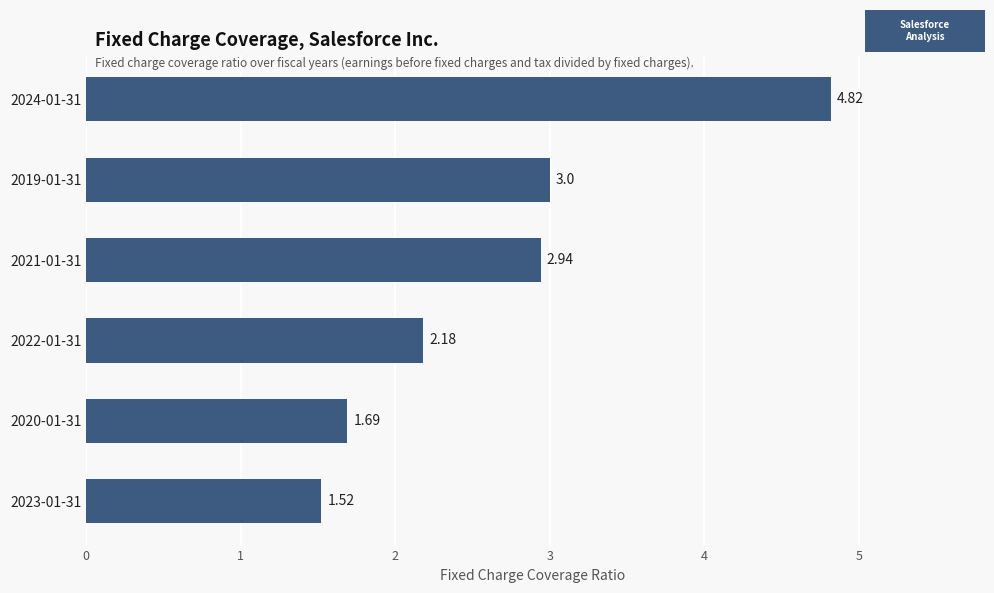

Rank the categories by value from lowest to highest.

2023-01-31, 2020-01-31, 2022-01-31, 2021-01-31, 2019-01-31, 2024-01-31